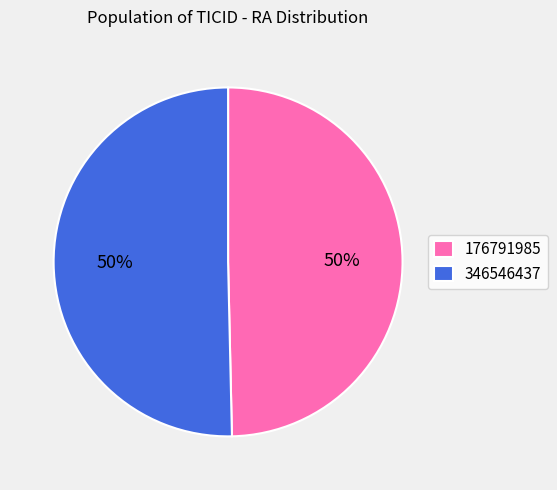

True or false: 346546437 accounts for 41% of the total.

False